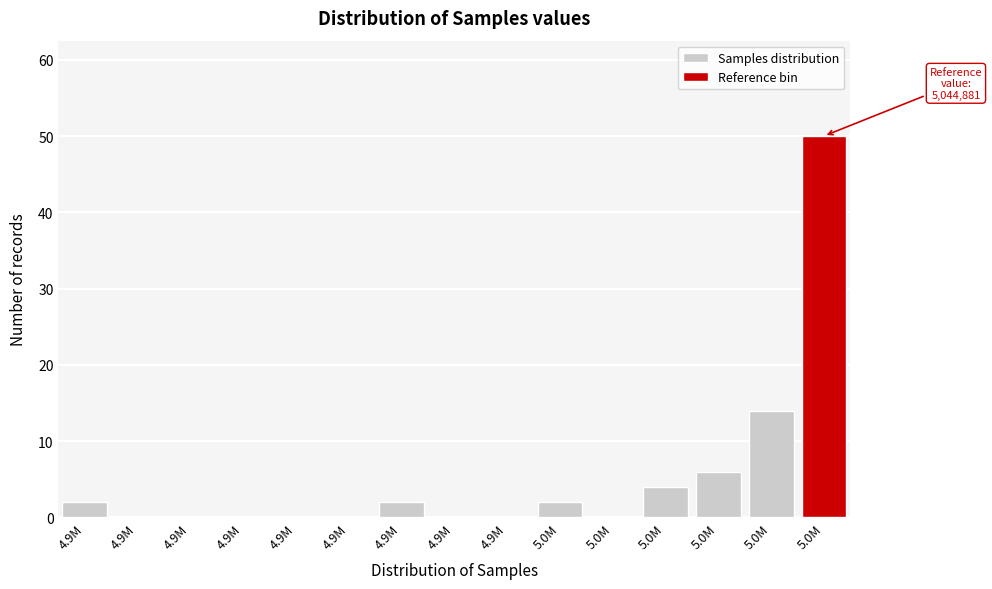

Are the bars horizontal?

No